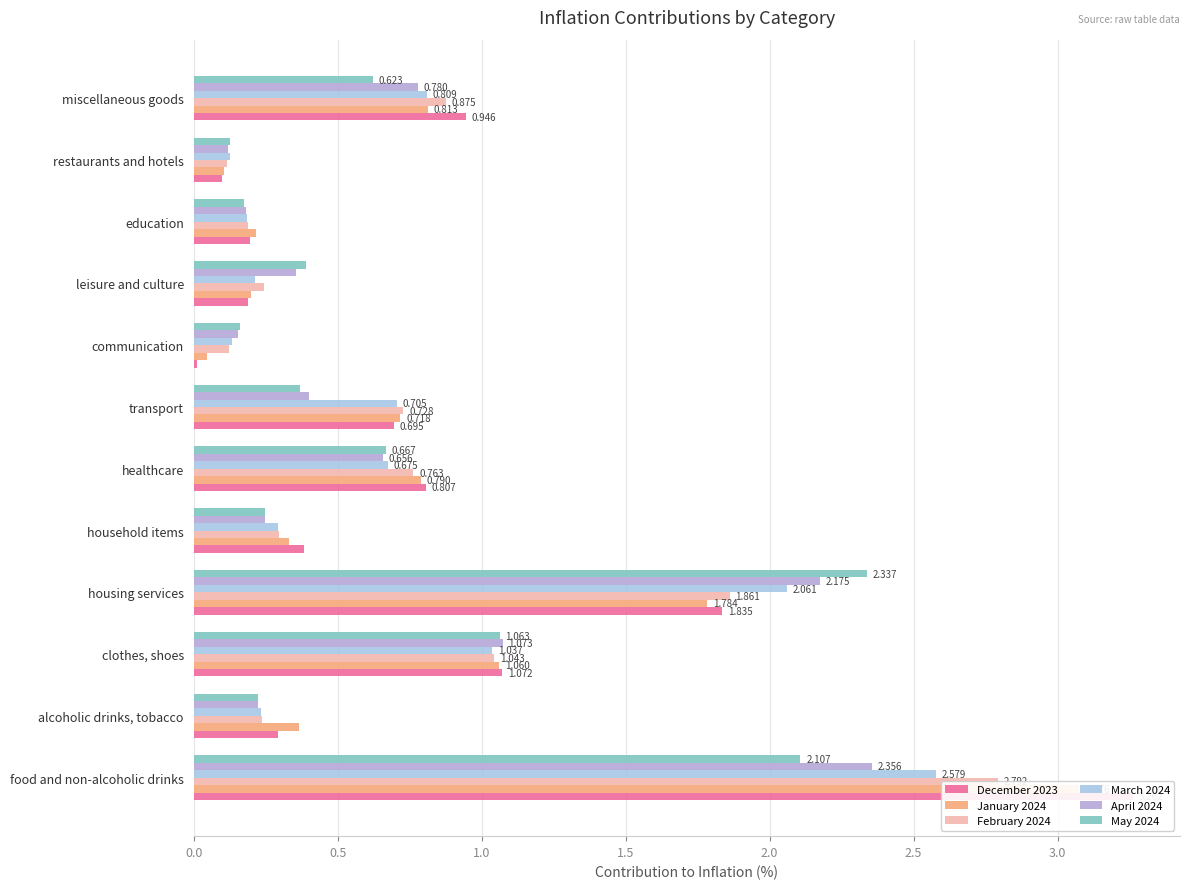

What is the approximate value of January 2024 at household items?

0.3